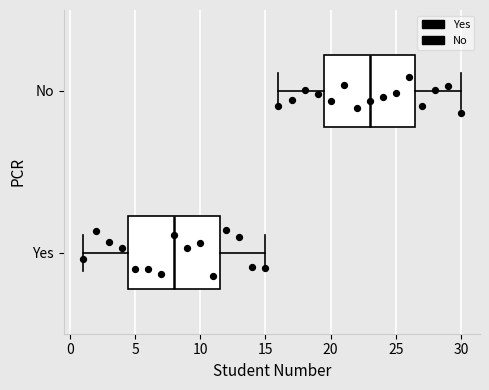

Reading bottom to top, transcribe this box plot: for each box, give where its median line is, the range the box spans, and where its two whiskers end, as read against the x-axis. The values are not printed on the chart, so give them approximately, as read against the axis.

Yes: median 8.0, box 4.5 to 11.5, whiskers 1.0 to 15.0
No: median 23.0, box 19.5 to 26.5, whiskers 16.0 to 30.0